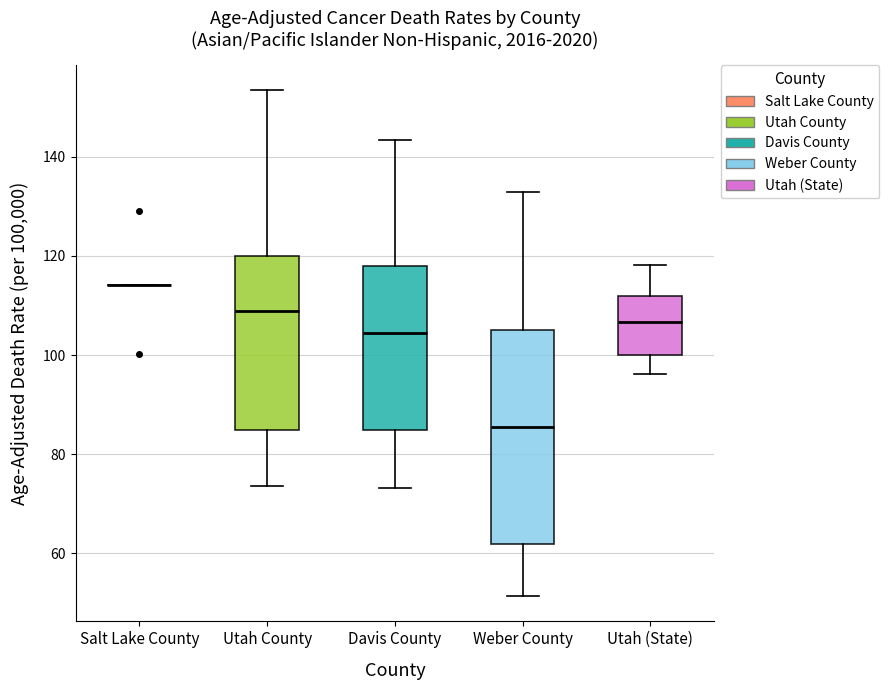

Comparing the boxes themselves (not the whiskers), which one is the tallest?

Weber County